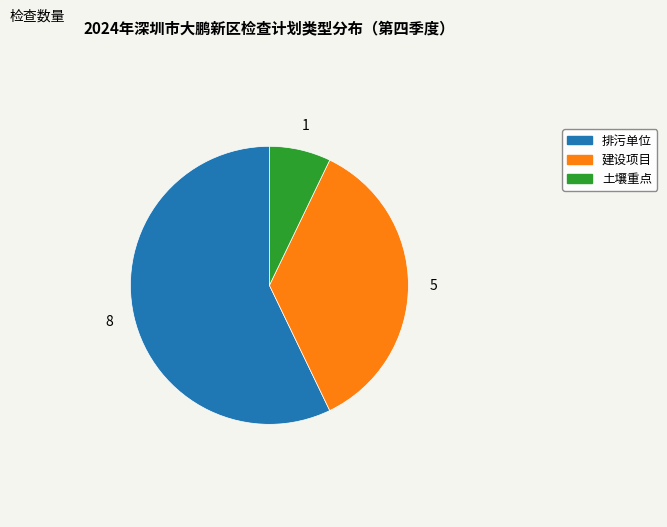

Is there any slice that represents more than half of the pie?

Yes